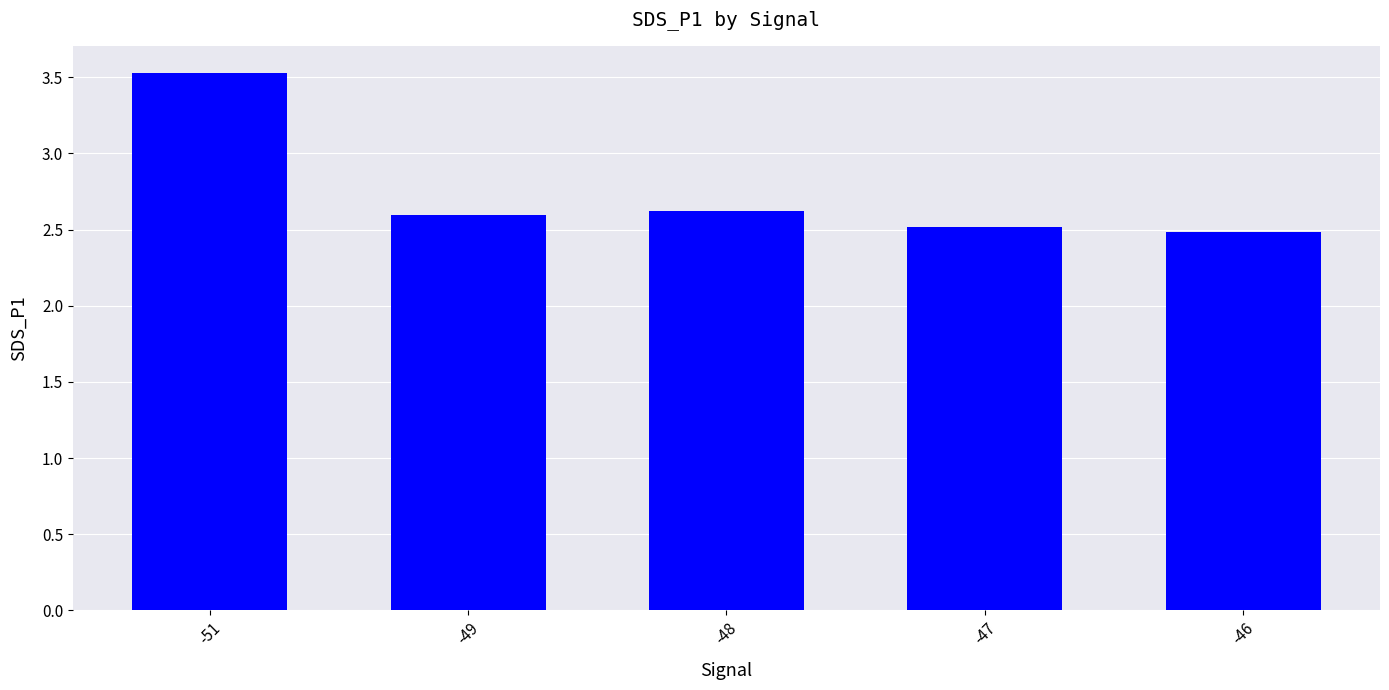

At which category does the chart reach its minimum across all series?

-46